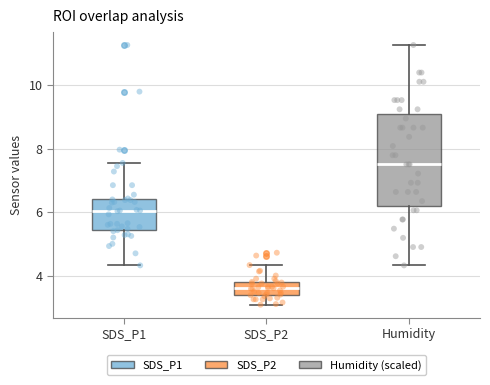

Where does the lower whisker of the box for SDS_P2 end on the y-axis? The values are not printed on the chart, so give them approximately, as read against the axis.

3.0